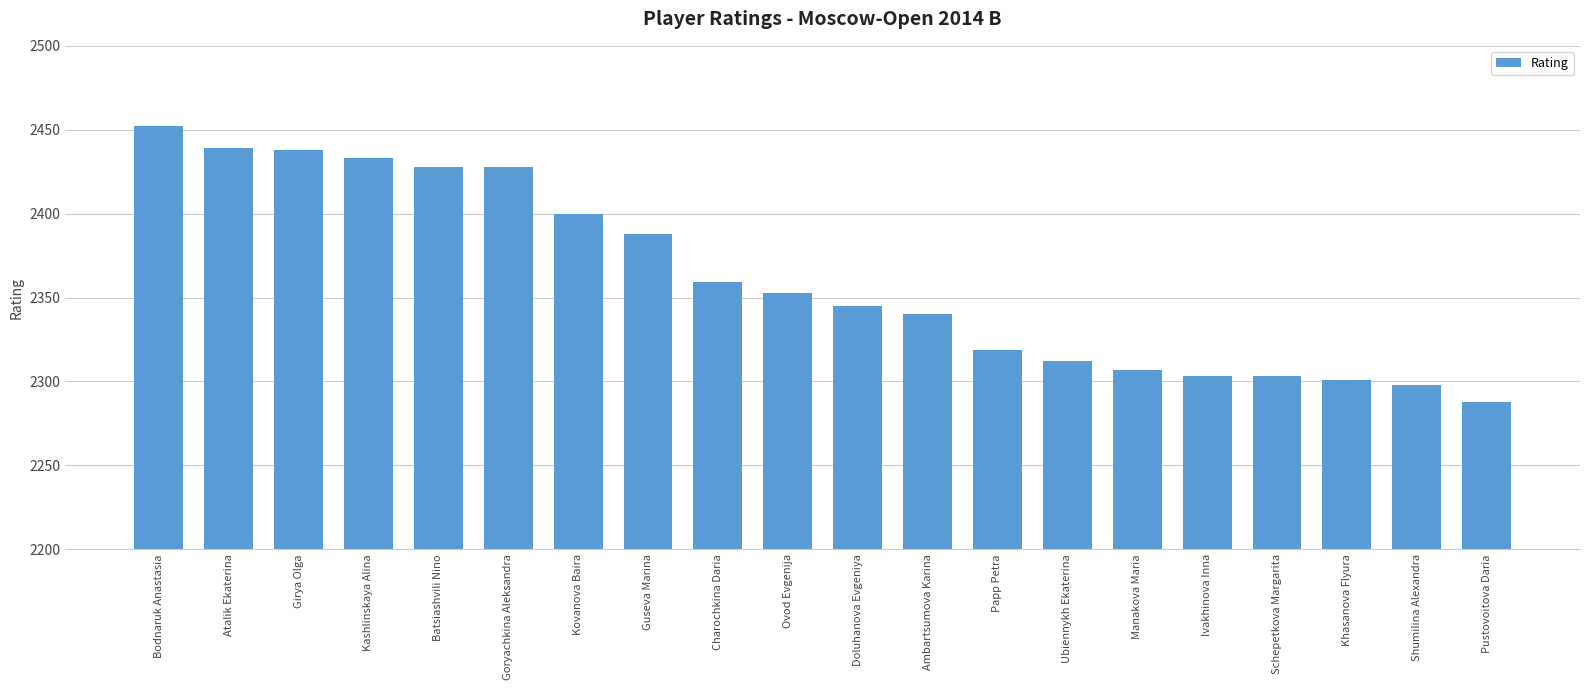

How many data points does each series have?

20